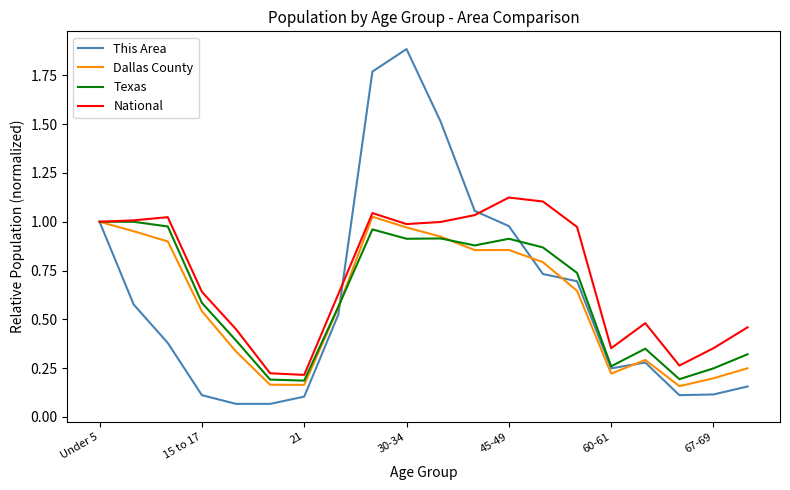

What is the maximum value shown in the chart?

1.9